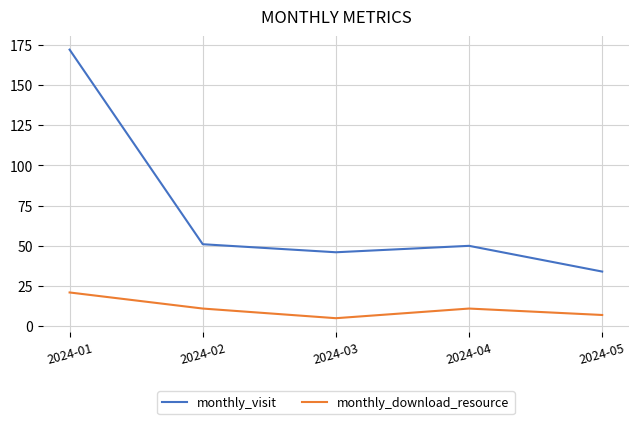

Which series has the largest range (max minus min)?

monthly_visit